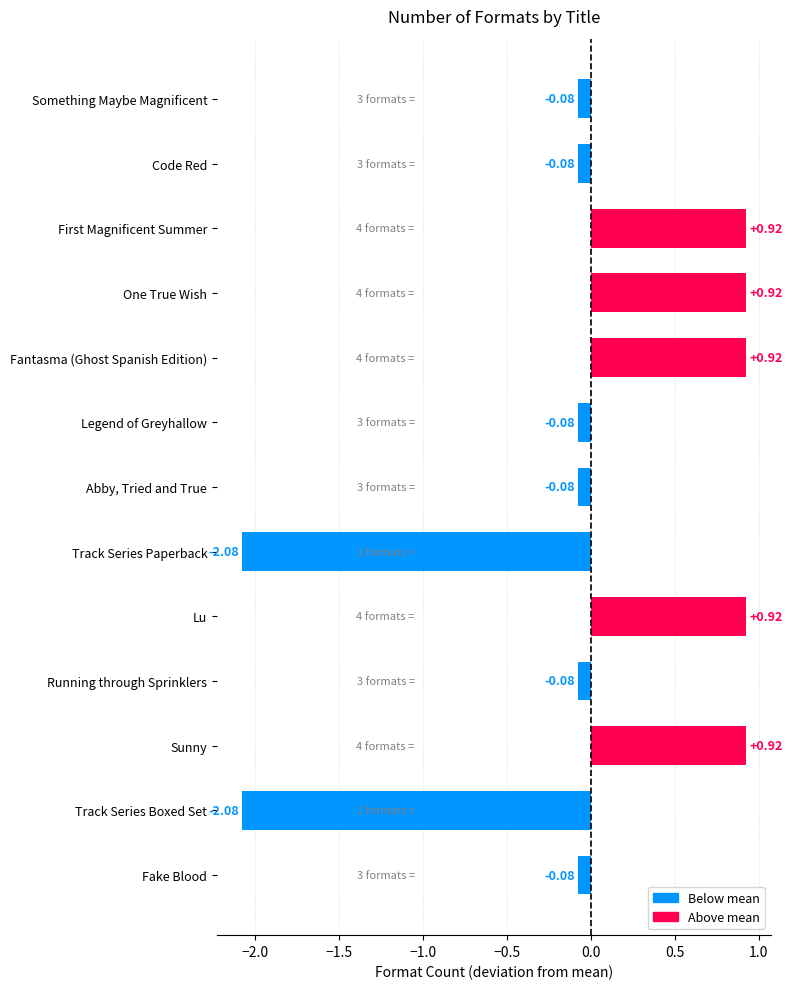

What is the difference between the maximum and second lowest values?

3.0